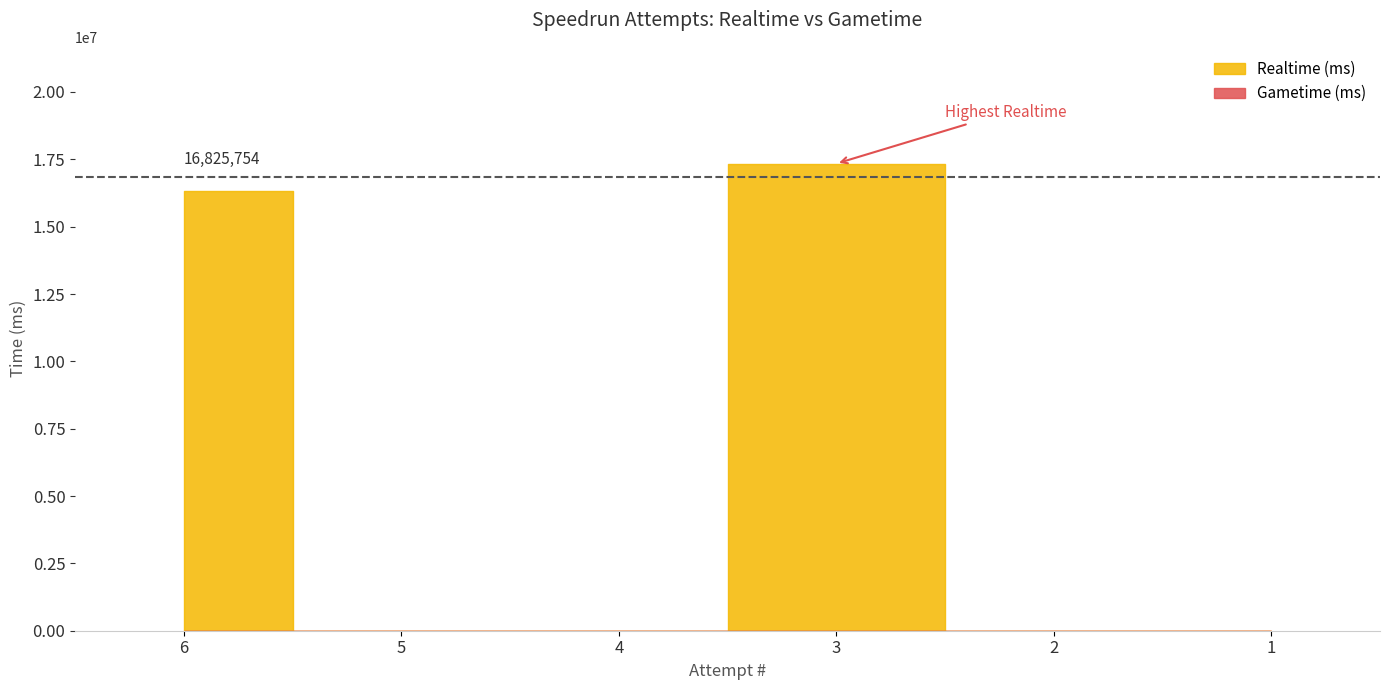

At which category is the sum across all series the highest?

3